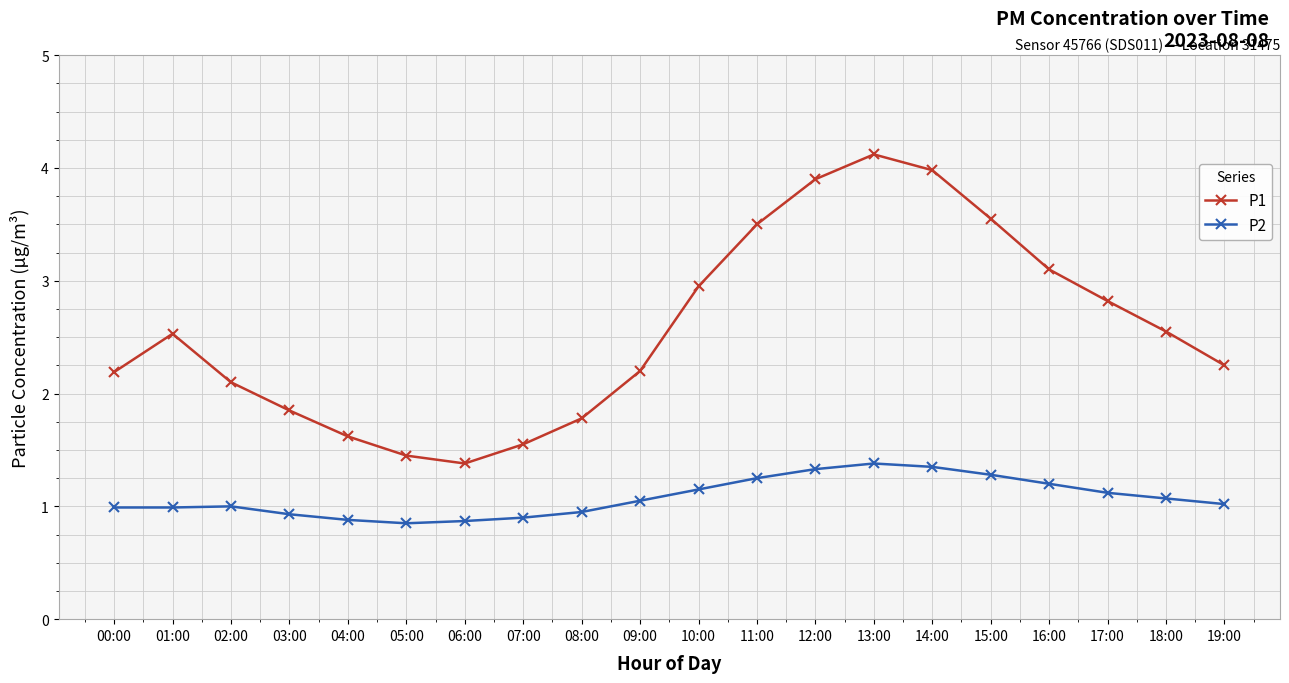

How many data points in P1 are less than 2?

6